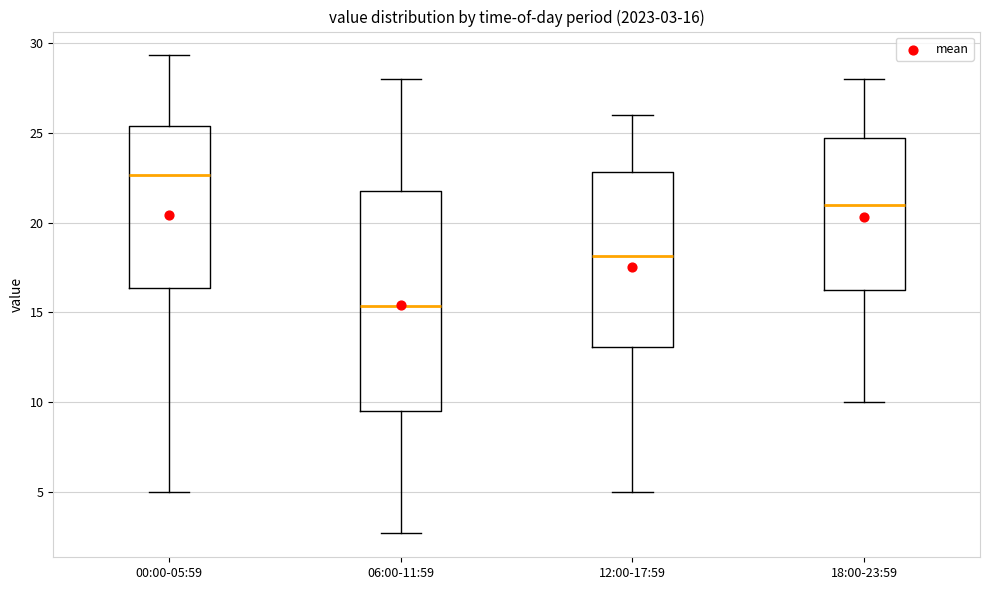

Which box's median line is the highest?

00:00-05:59